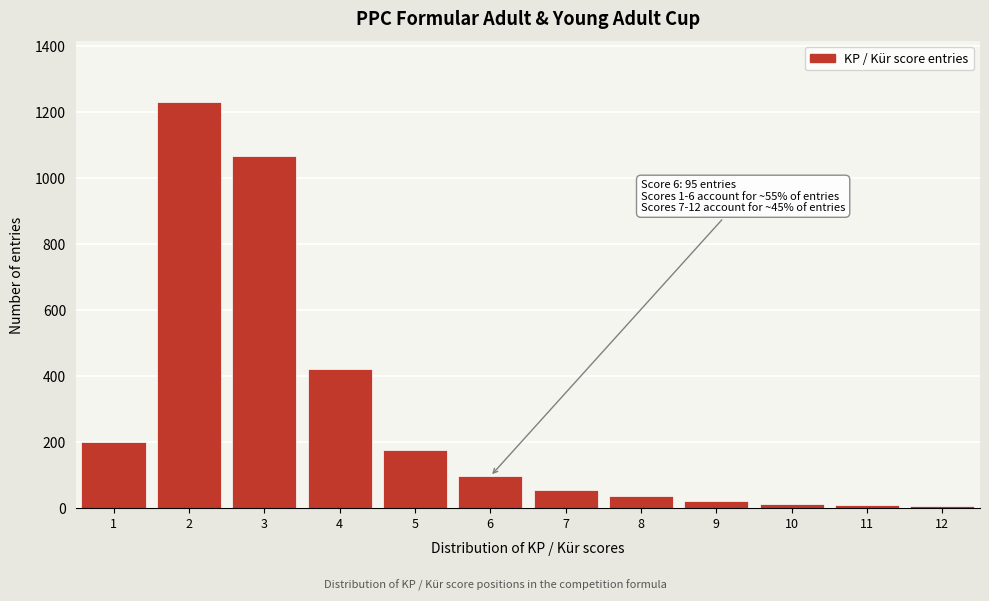

What is the maximum value shown in the chart?

1230